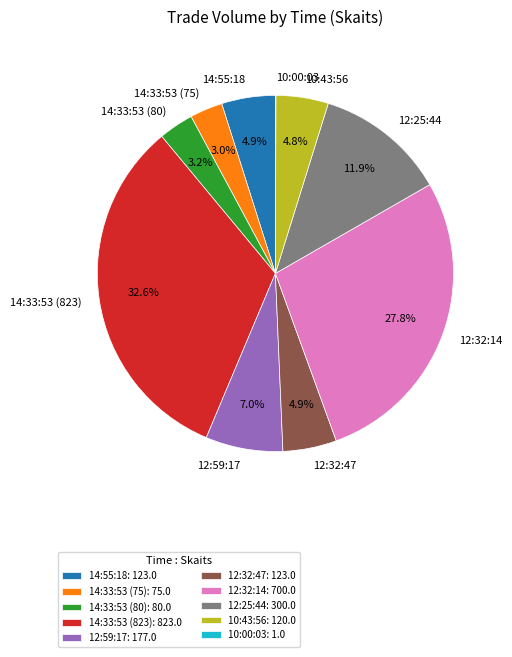

Is the sum of 14:33:53 (75) and 12:59:17 greater than half?

No